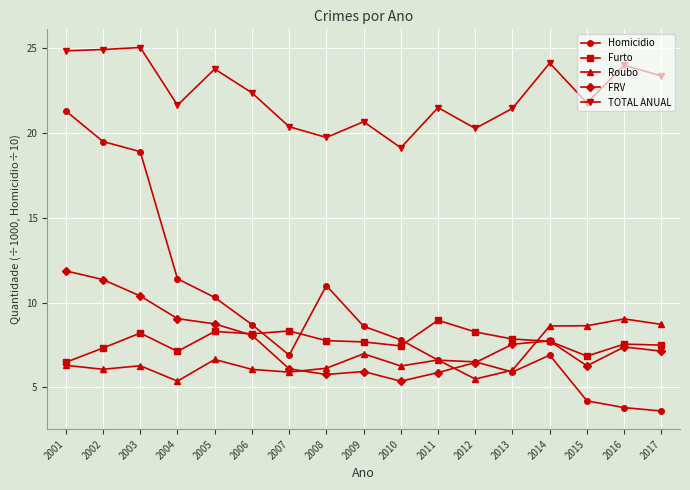

What is the difference between the maximum and minimum values in the Furto series?

2.5